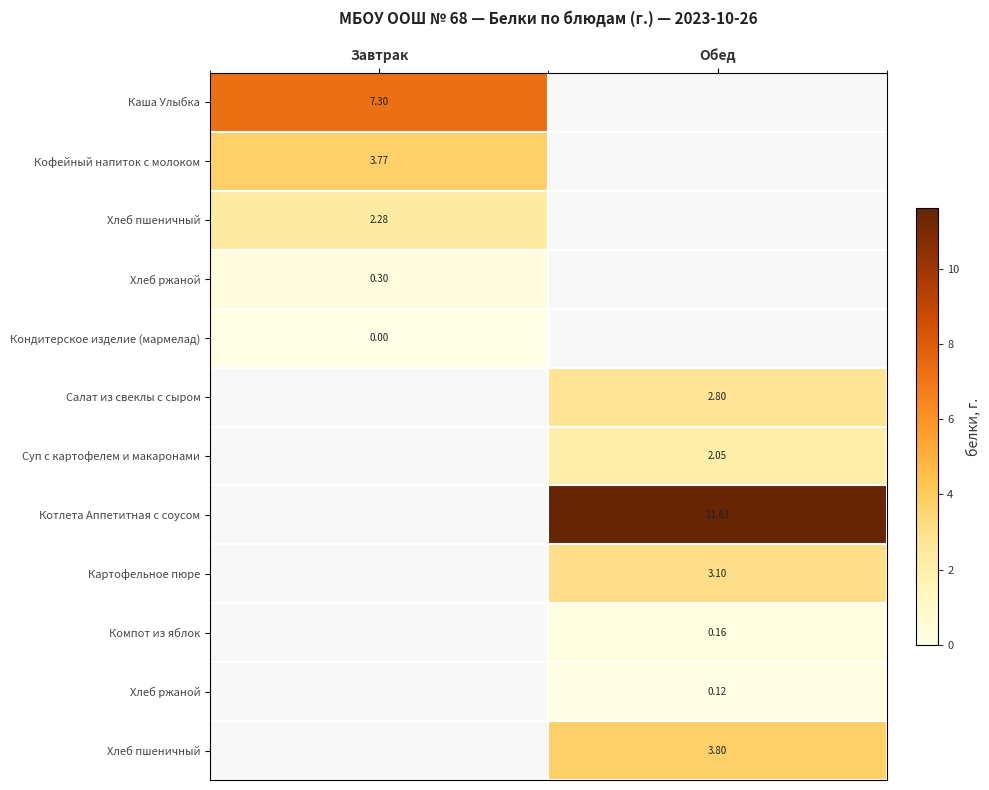

Which label corresponds to the largest value in the chart?

Обед